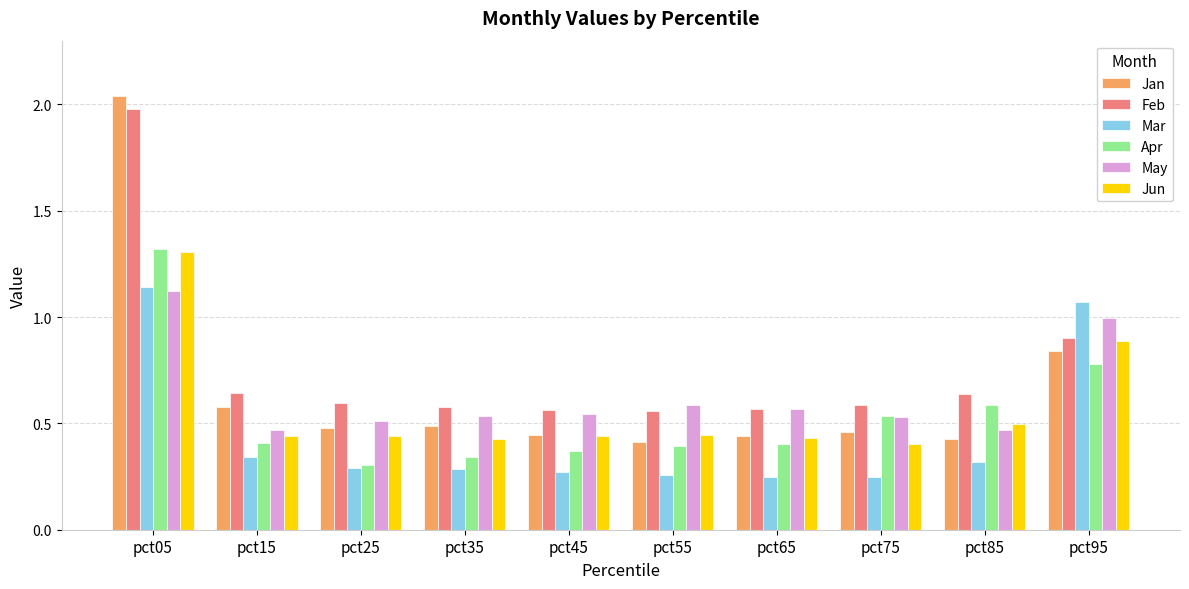

What are all the series names shown in the legend?

Jan, Feb, Mar, Apr, May, Jun